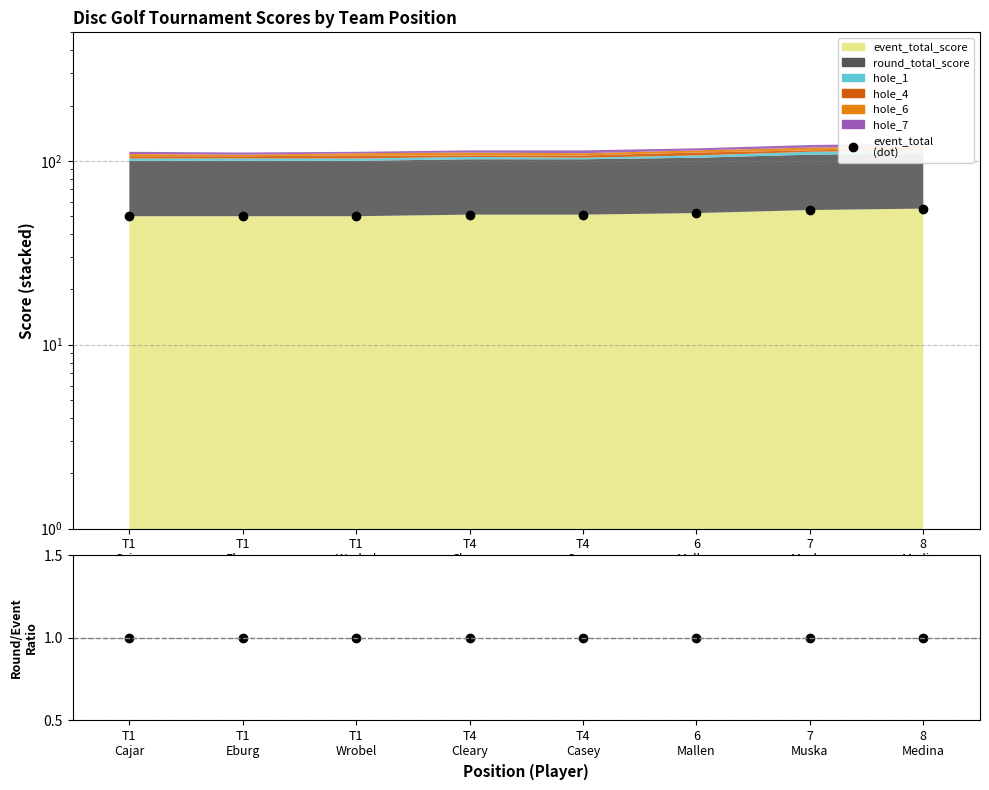

True or false: round/event ratio and event_total_score_dot intersect in this chart.

False